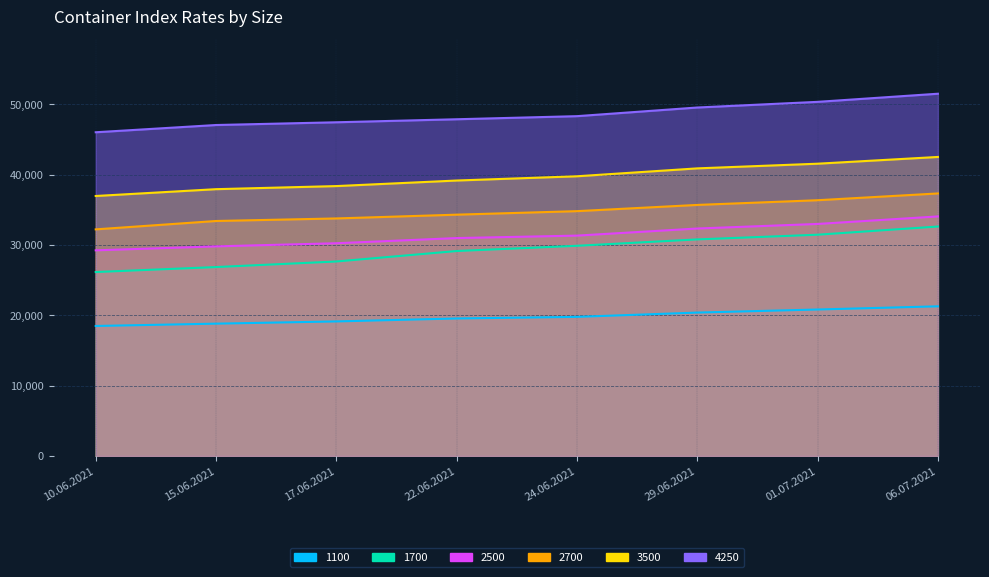

Reading left to right, list all the values displayed in this chart.

1100: 10.06.2021=18483	15.06.2021=18813	17.06.2021=19129	22.06.2021=19550	24.06.2021=19779	29.06.2021=20388	01.07.2021=20825	06.07.2021=21279
1700: 10.06.2021=26154	15.06.2021=26863	17.06.2021=27654	22.06.2021=29142	24.06.2021=29888	29.06.2021=30796	01.07.2021=31463	06.07.2021=32629
2500: 10.06.2021=29241	15.06.2021=29805	17.06.2021=30250	22.06.2021=30986	24.06.2021=31336	29.06.2021=32345	01.07.2021=32995	06.07.2021=34064
2700: 10.06.2021=32223	15.06.2021=33414	17.06.2021=33777	22.06.2021=34314	24.06.2021=34814	29.06.2021=35700	01.07.2021=36368	06.07.2021=37332
3500: 10.06.2021=36970	15.06.2021=37940	17.06.2021=38380	22.06.2021=39170	24.06.2021=39775	29.06.2021=40898	01.07.2021=41563	06.07.2021=42523
4250: 10.06.2021=46035	15.06.2021=47065	17.06.2021=47455	22.06.2021=47885	24.06.2021=48325	29.06.2021=49555	01.07.2021=50360	06.07.2021=51515